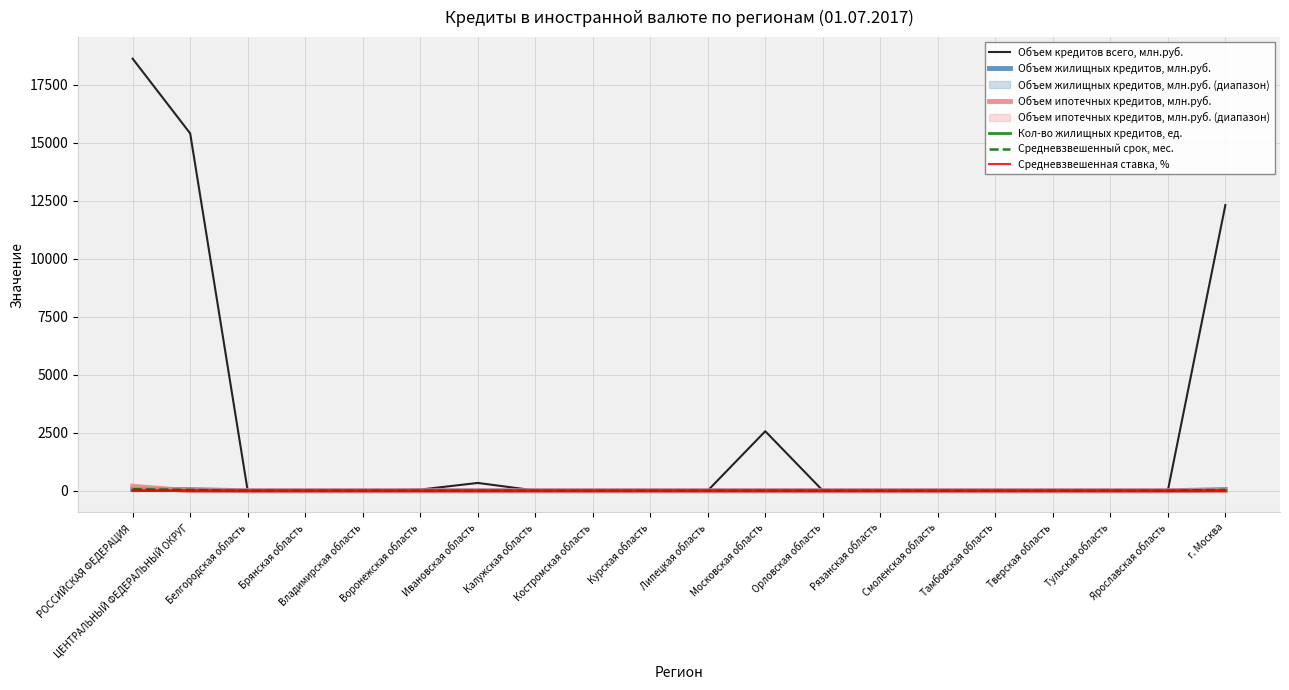

At how many categories does at least one series exceed 2401?

4